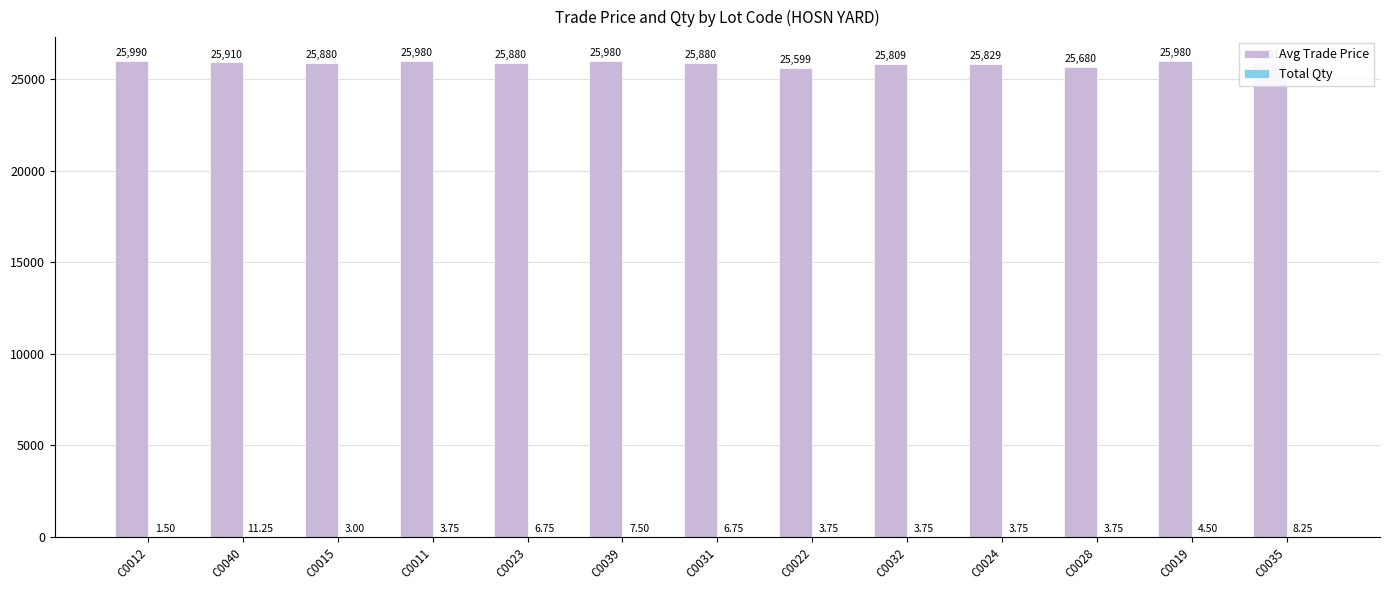

What is the sum of the Avg Trade Price values at C0032 and C0024?

51638.0